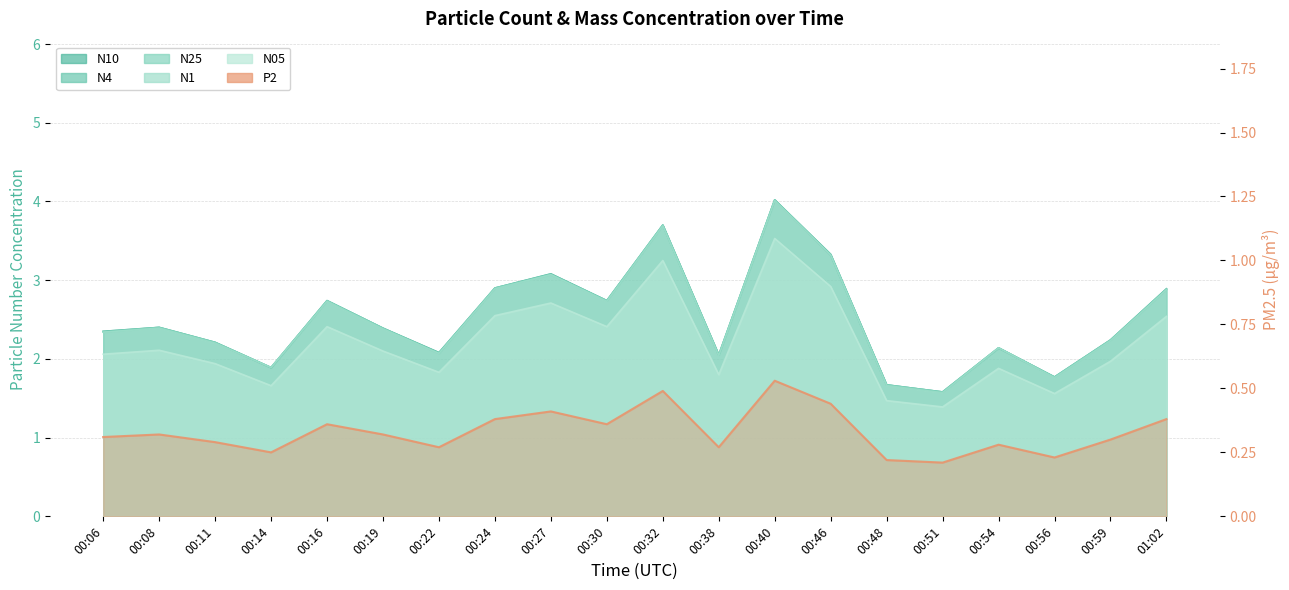

What is the change in value from 00:30 to 00:59?

-0.1